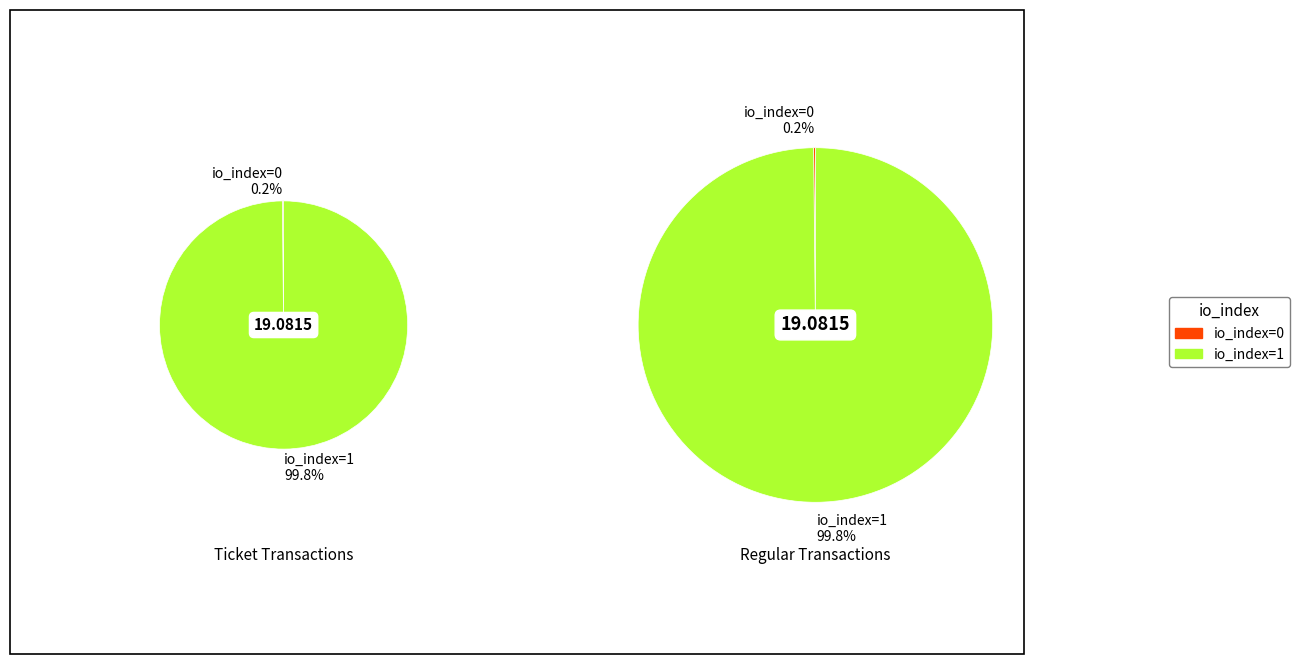

What is the largest slice in the pie chart?

io_index=1